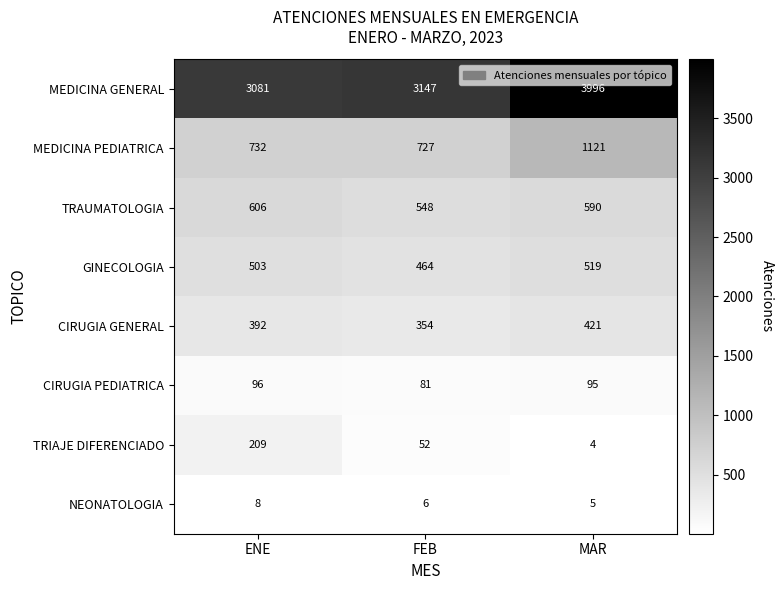

What is the highest value of the TRAUMATOLOGIA series?

606